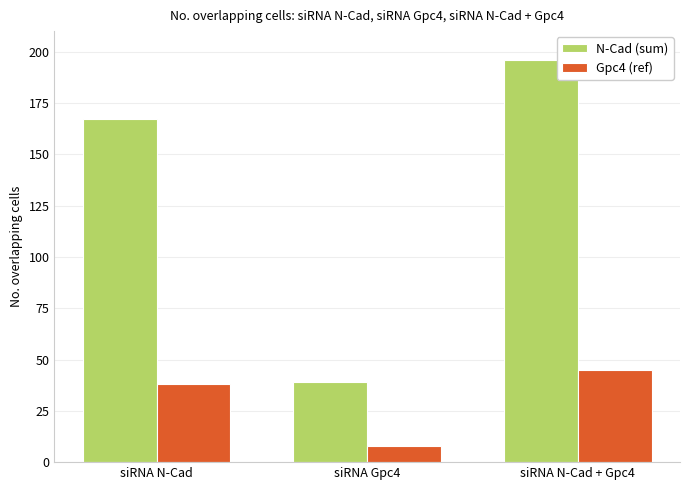

How many N-Cad (sum) values are between 39 and 196?

3